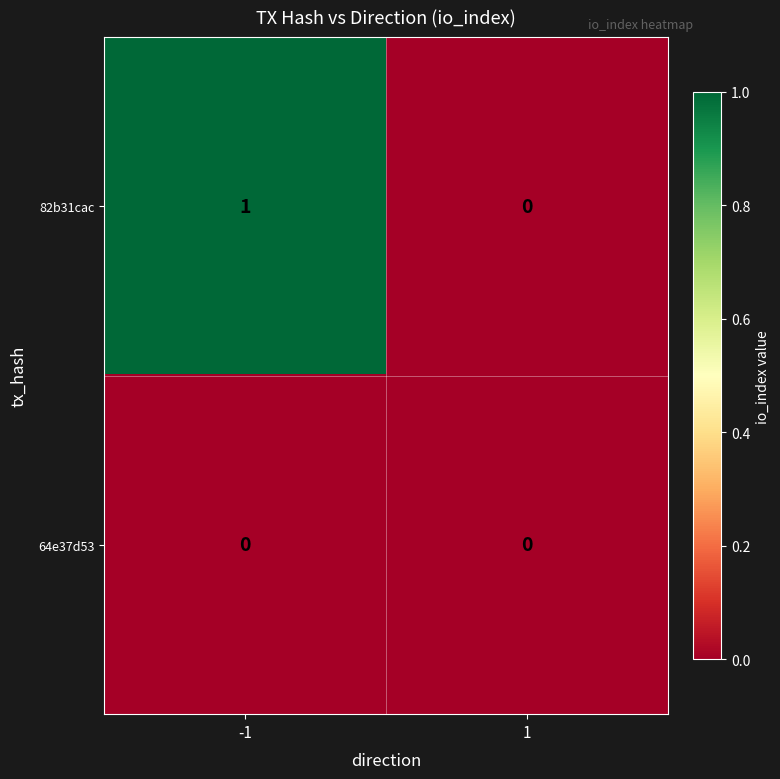

List the series in order of their overall mean, lowest first.

64e37d53, 82b31cac